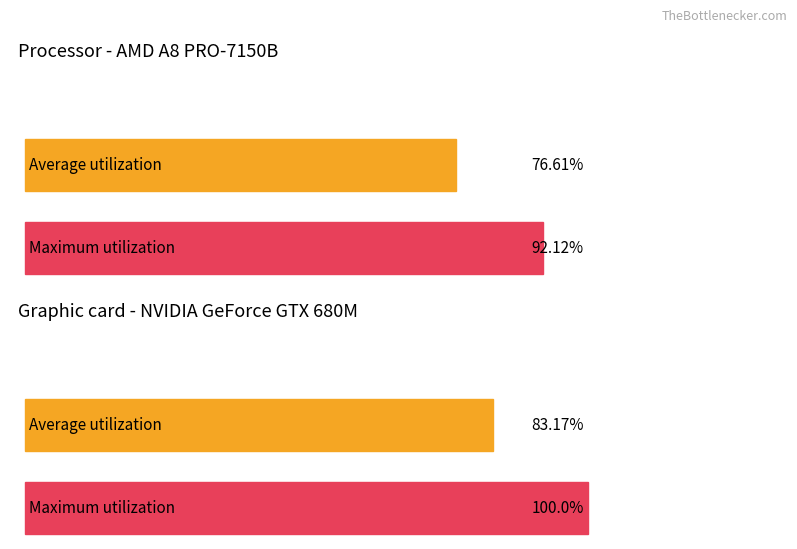

What are all the series names shown in the legend?

Average utilization, Maximum utilization